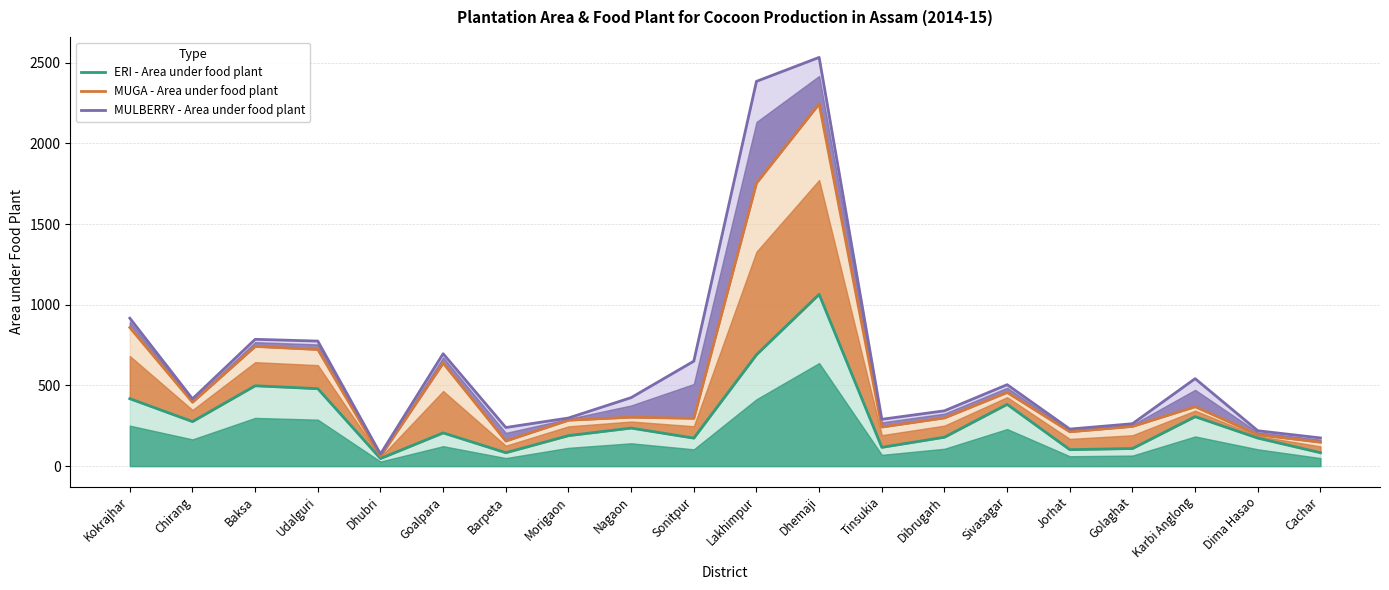

How many lines are shown in the chart?

3